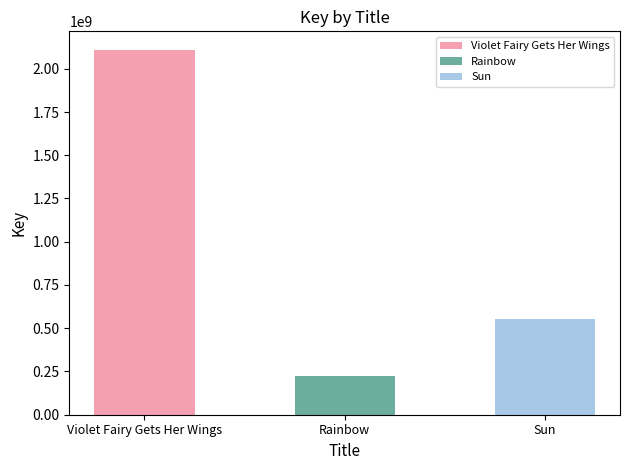

Is it true that Violet Fairy Gets Her Wings equals 3585165055 at Rainbow?

False